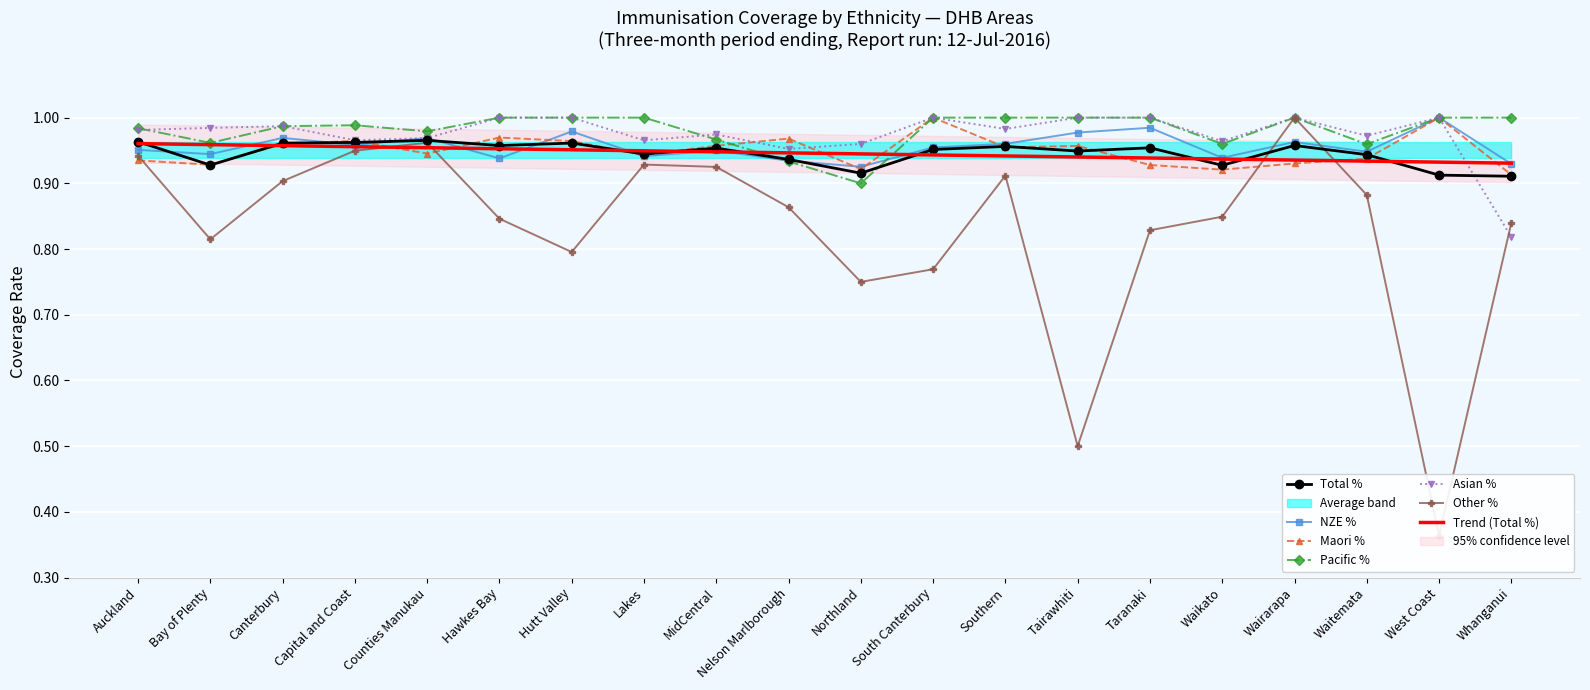

Reading left to right, what are all the values shown in this chart?

NZE %: 1.0	0.9	1.0	1.0	1.0	0.9	1.0	0.9	0.9	0.9	0.9	1.0	1.0	1.0	1.0	0.9	1.0	0.9	1.0	0.9
Maori %: 0.9	0.9	1.0	1.0	0.9	1.0	1.0	0.9	1.0	1.0	0.9	1.0	1.0	1.0	0.9	0.9	0.9	0.9	1.0	0.9
Total %: 1.0	0.9	1.0	1.0	1.0	1.0	1.0	0.9	1.0	0.9	0.9	1.0	1.0	0.9	1.0	0.9	1.0	0.9	0.9	0.9
Pacific %: 1.0	1.0	1.0	1.0	1.0	1.0	1.0	1.0	1.0	0.9	0.9	1.0	1.0	1.0	1.0	1.0	1.0	1.0	1.0	1.0
Asian %: 1.0	1.0	1.0	1.0	1.0	1.0	1.0	1.0	1.0	1.0	1.0	1.0	1.0	1.0	1.0	1.0	1.0	1.0	1.0	0.8
Other %: 0.9	0.8	0.9	0.9	1.0	0.8	0.8	0.9	0.9	0.9	0.8	0.8	0.9	0.5	0.8	0.8	1.0	0.9	0.4	0.8